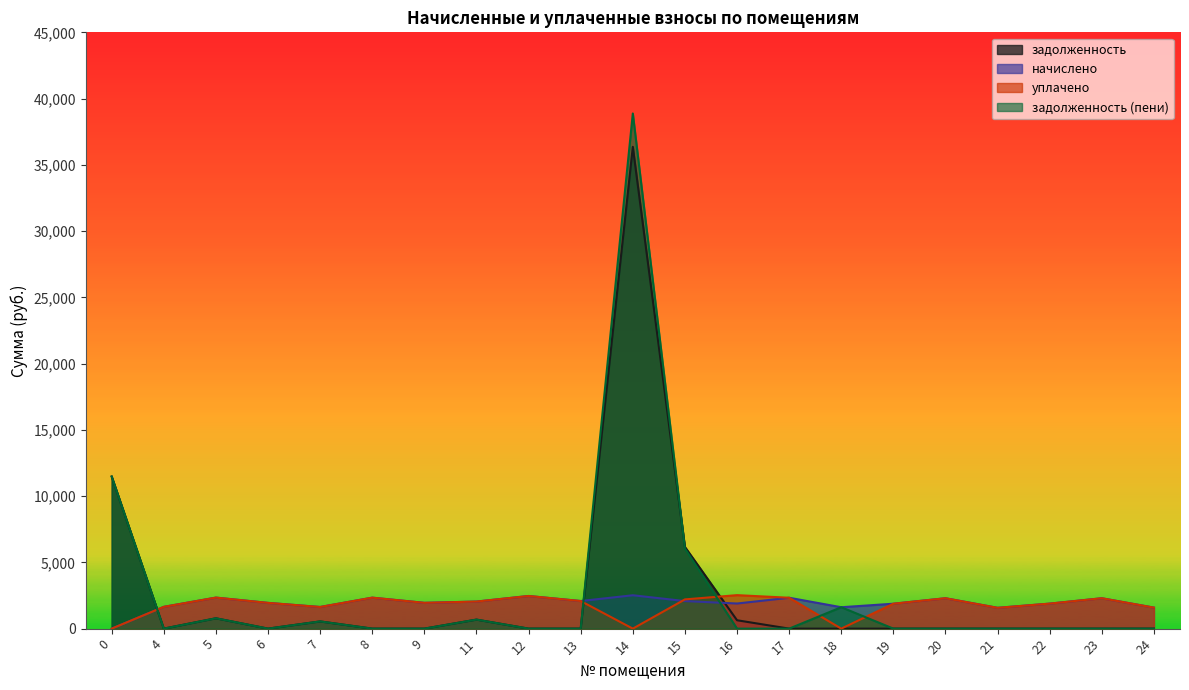

Which series has the largest range (max minus min)?

задолженность (пени)